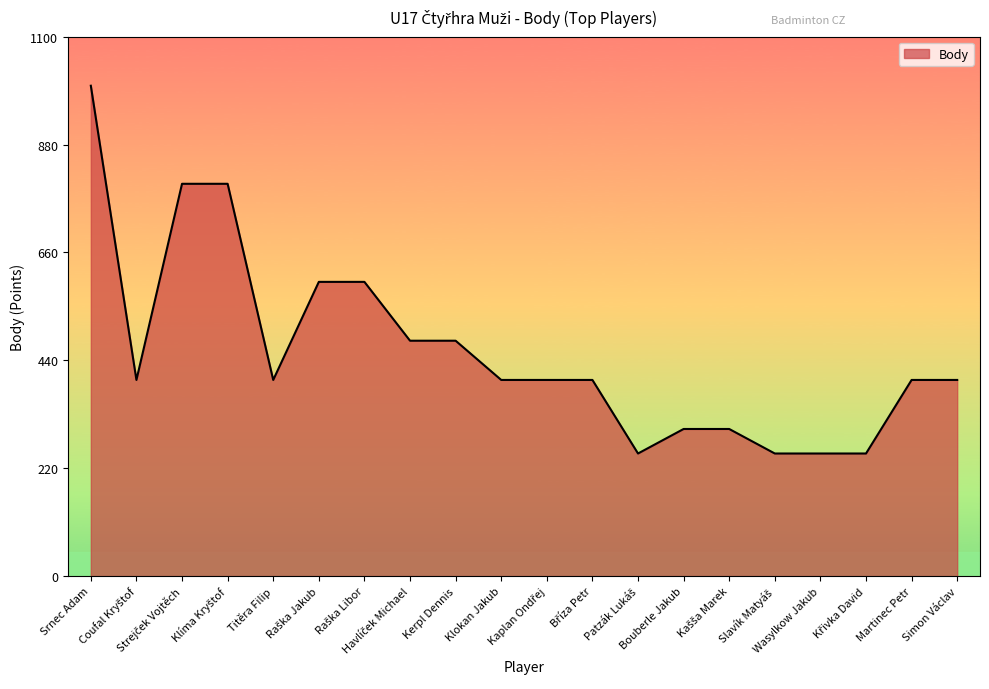

What is the maximum value shown in the chart?

1000